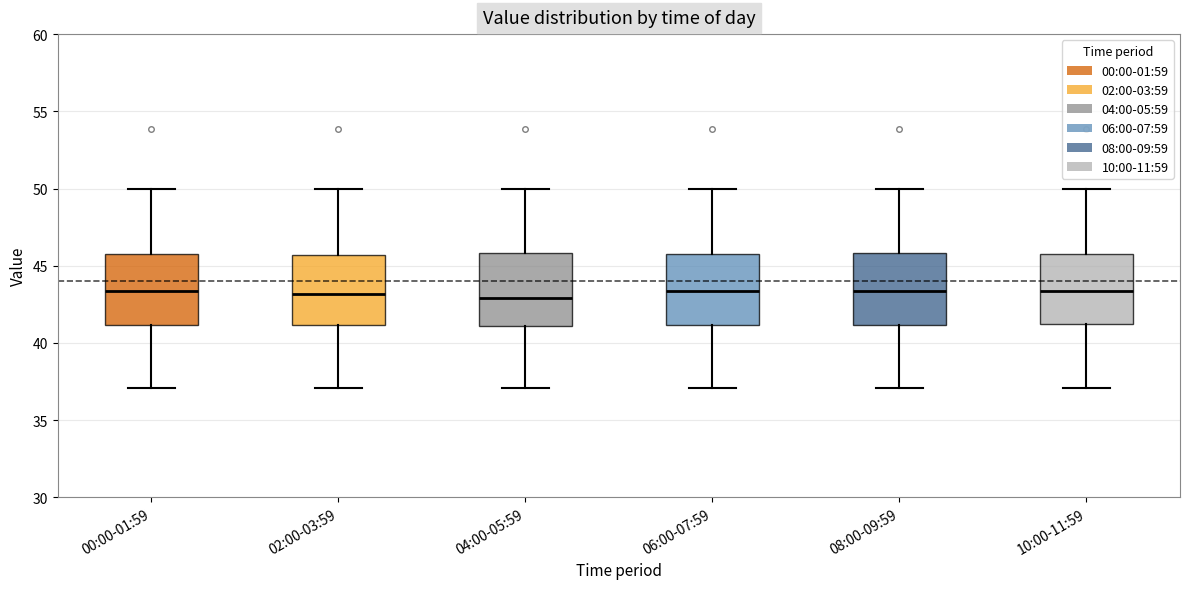

Where does the lower whisker of the box for 10:00-11:59 end on the y-axis? The values are not printed on the chart, so give them approximately, as read against the axis.

37.0